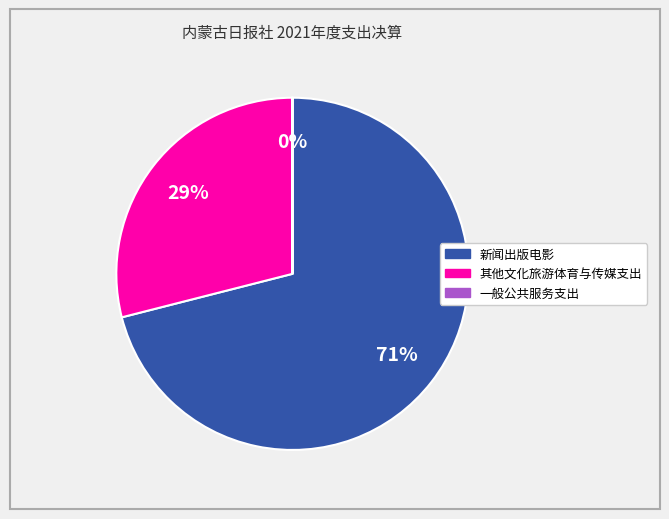

True or false: 其他文化旅游体育与传媒支出 accounts for 34% of the total.

False